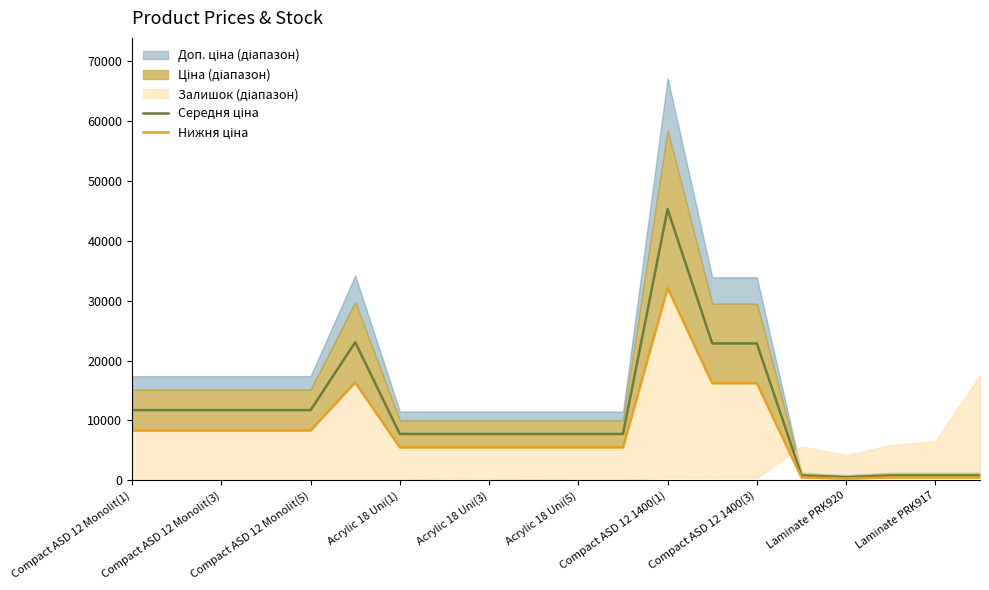

Reading left to right, transcribe all the data shown in this chart.

Середня ціна: 11718.0	11718.0	11718.0	11718.0	11718.0	23054.1	7730.6	7730.6	7730.6	7730.6	7730.6	7730.6	45280.6	22855.9	22855.9	808.2	525.2	808.2	808.2	808.2
Нижня ціна: 8316.0	8316.0	8316.0	8316.0	8316.0	16361.0	5486.2	5486.2	5486.2	5486.2	5486.2	5486.2	32134.6	16220.3	16220.3	466.6	303.3	466.6	466.6	466.6